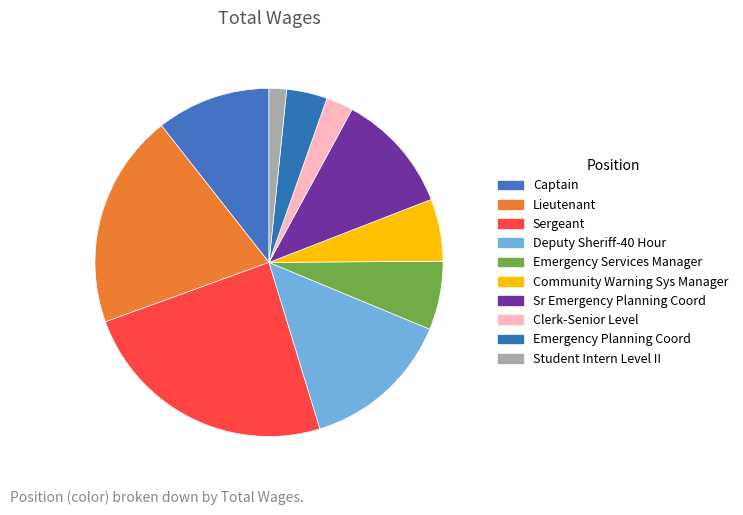

Which slice is the smallest?

Student Intern Level II